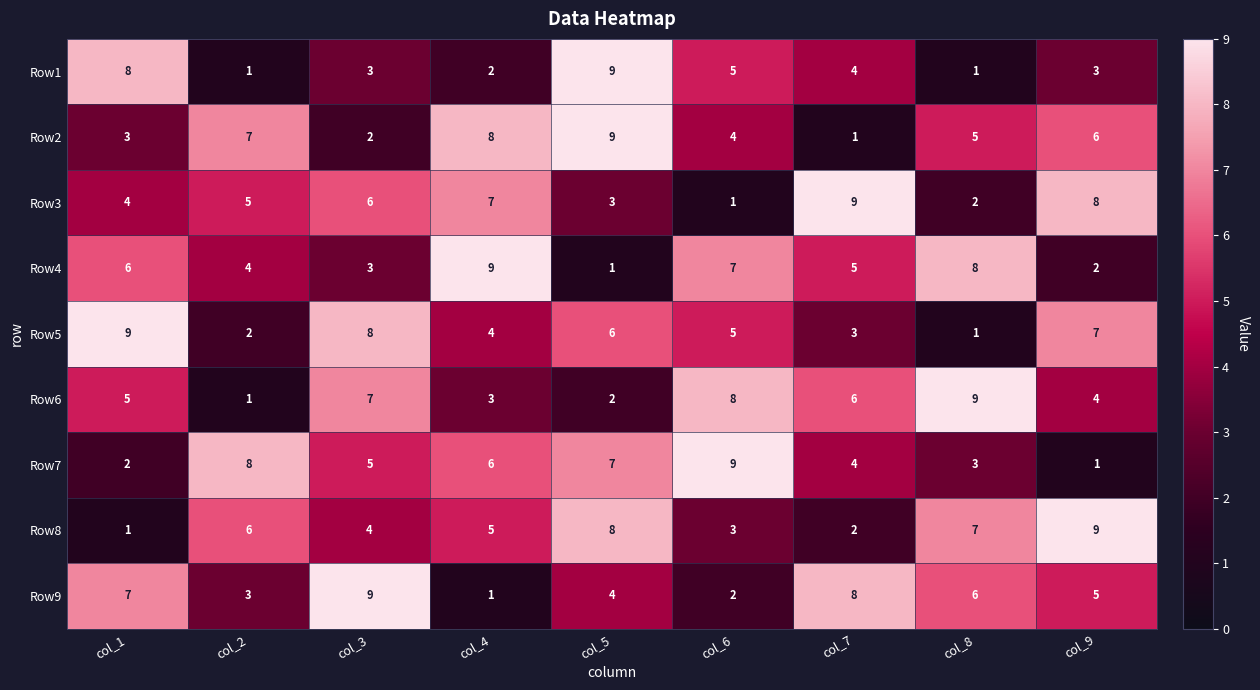

Where is Row8 nearest to the value 5?

col_4